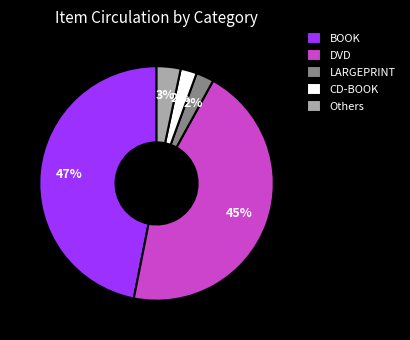

To the nearest percent, what percentage of the pie is DVD?

45%